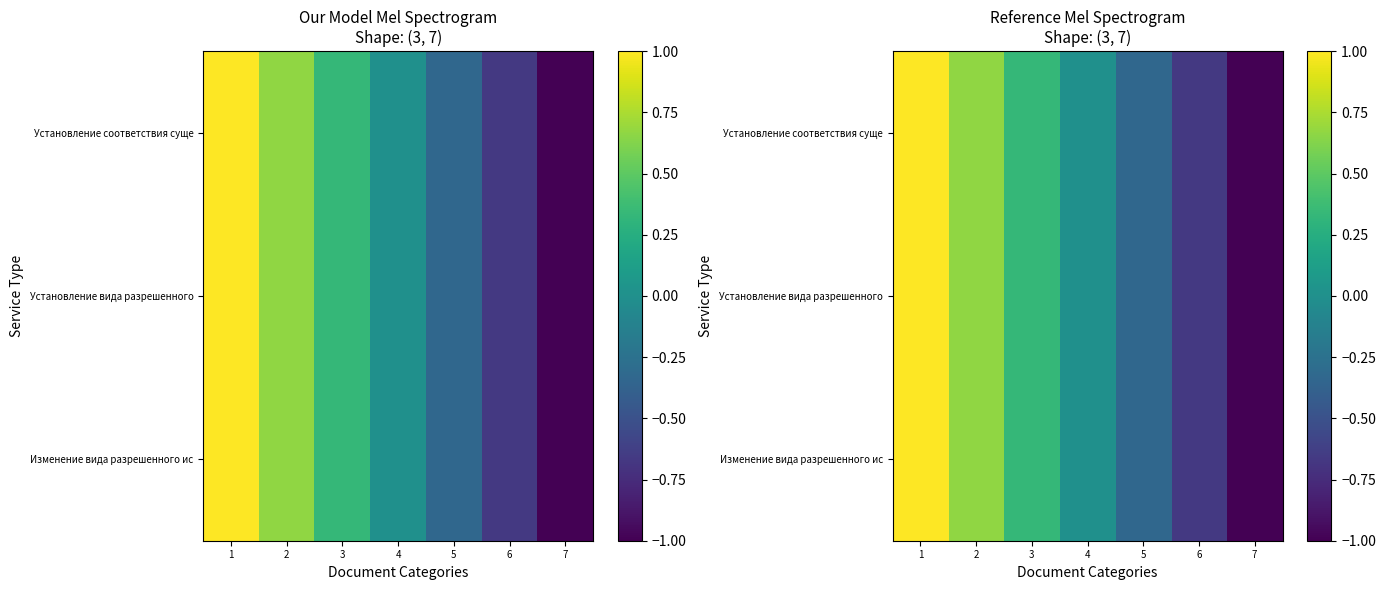

What is the approximate value of Установление вида разрешенного at 3?

0.3